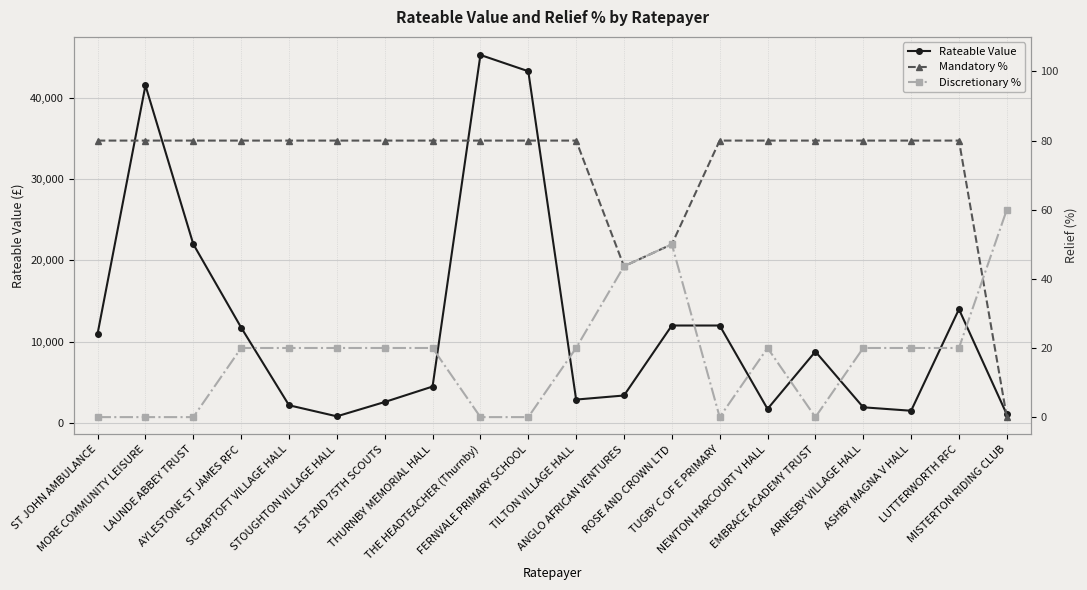

What is the label of the 3rd point from the left?

LAUNDE ABBEY TRUST